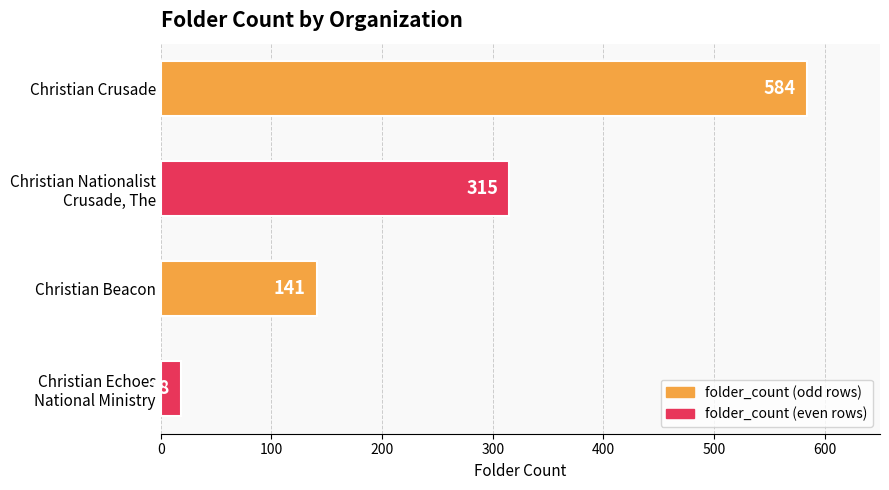

How many values are between 141 and 584?

3